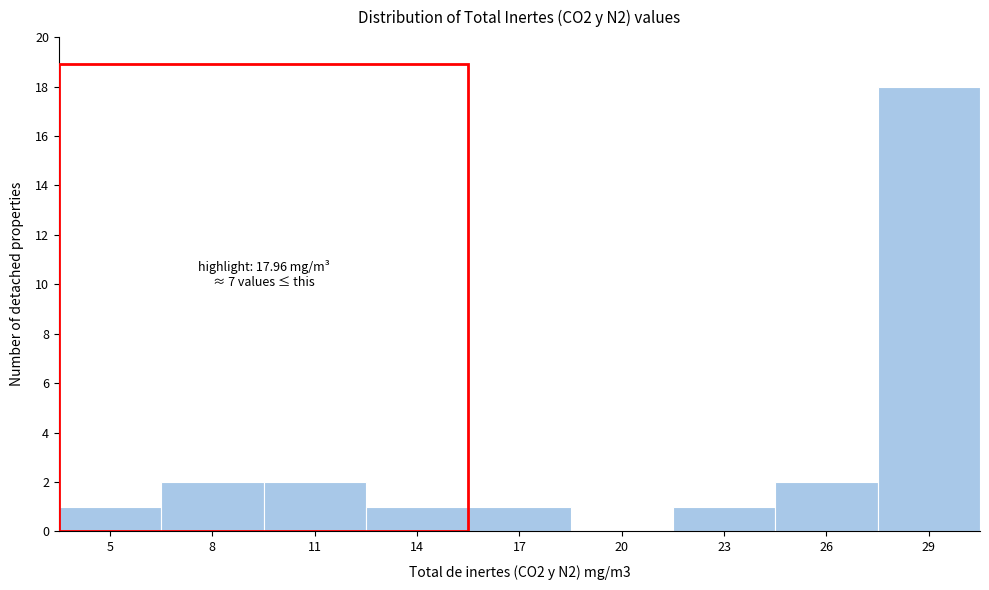

Reading left to right, what are all the values shown in this chart?

5=1	8=2	11=2	14=1	17=1	20=0	23=1	26=2	29=18